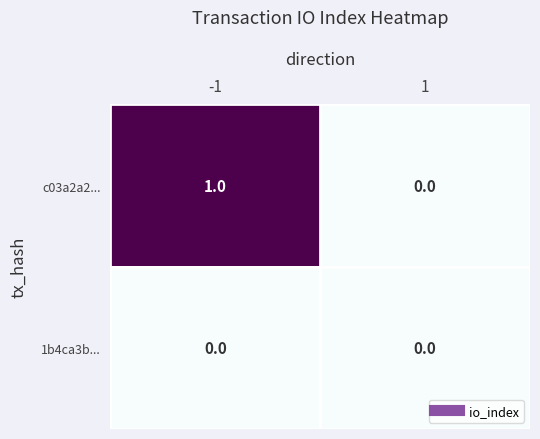

Which series has the largest total across all categories?

c03a2a2...